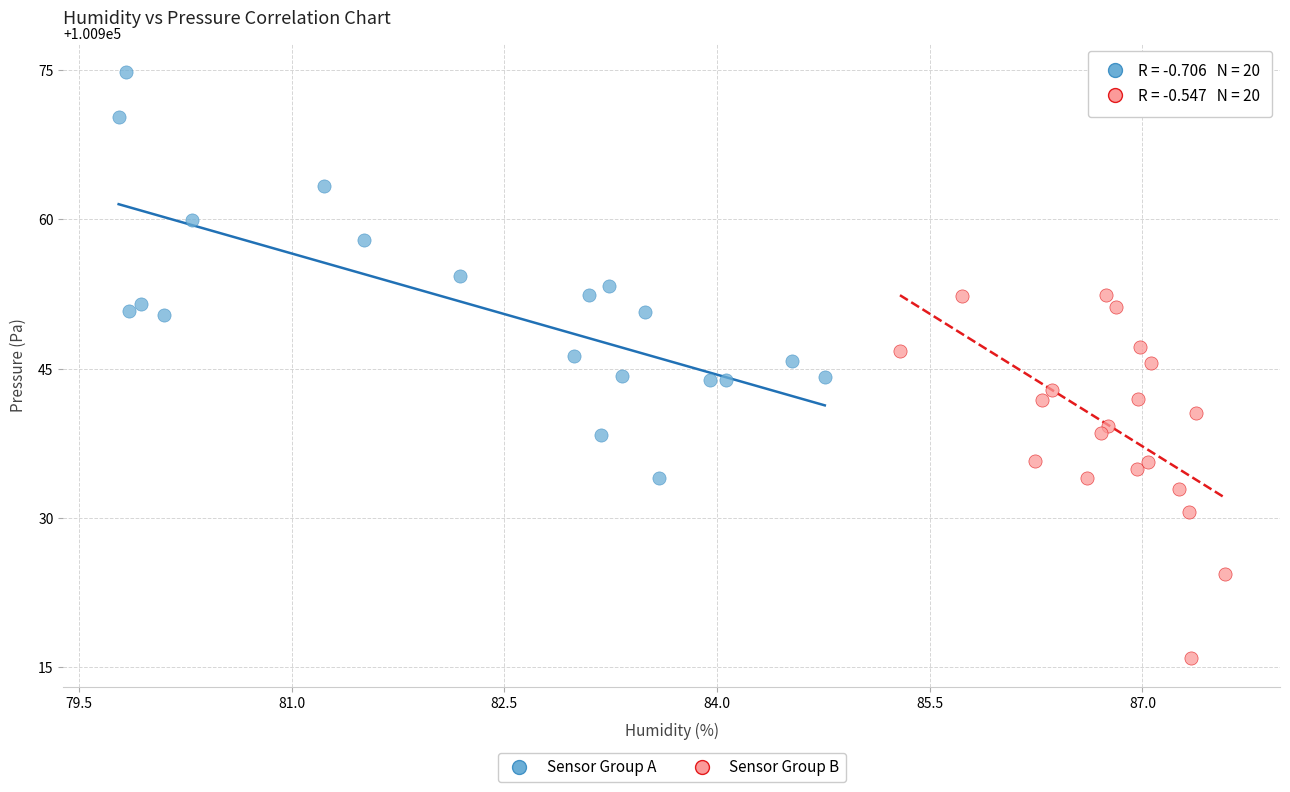

Which series contains the highest Y value?

Sensor Group A